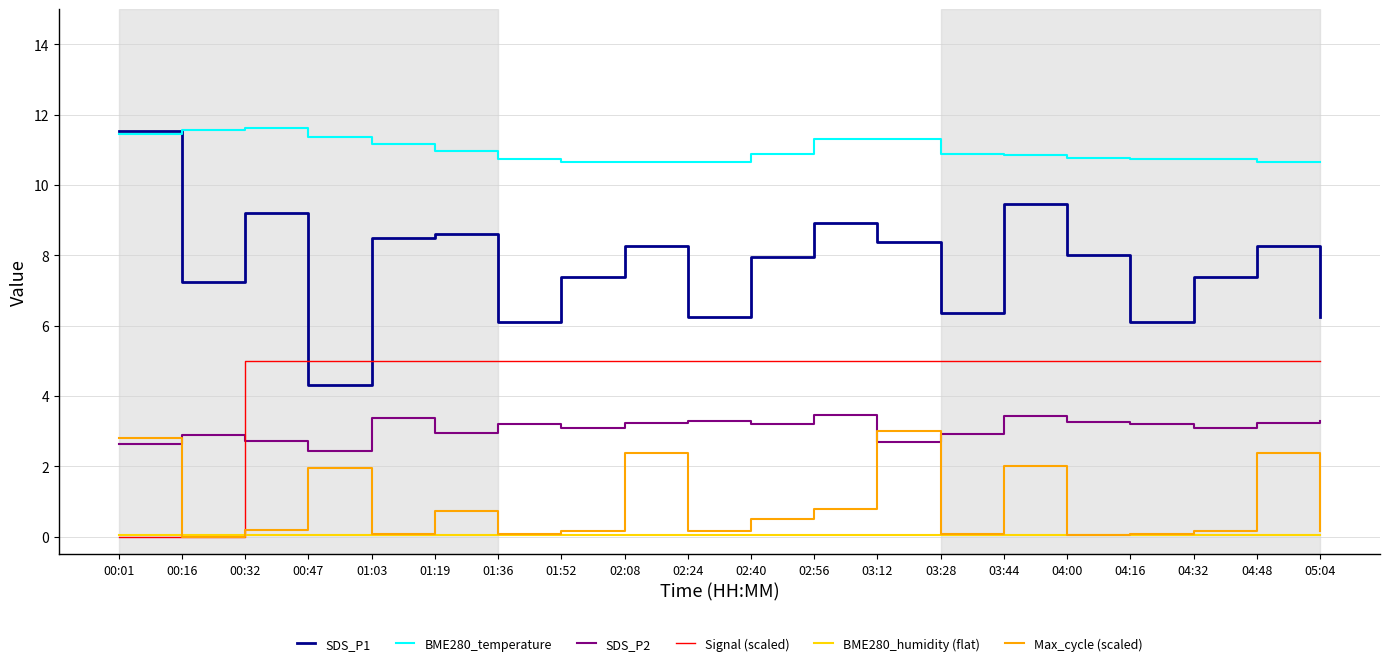

True or false: SDS_P1 and Max_cycle (scaled) intersect in this chart.

False